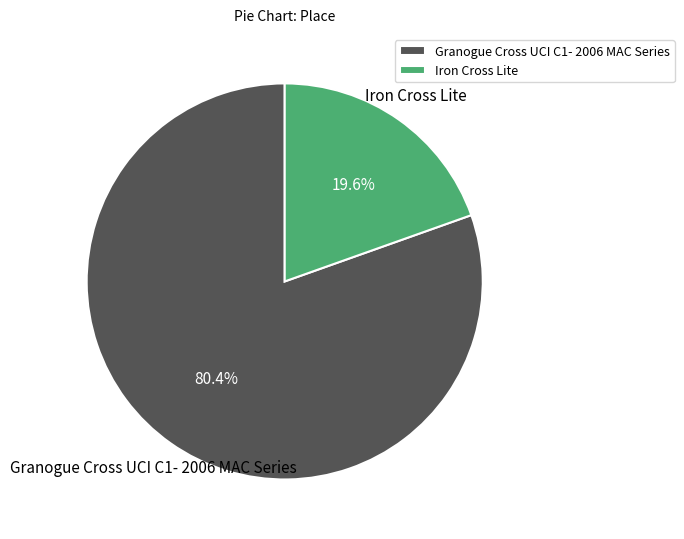

To the nearest percent, what portion does Granogue Cross UCI C1- 2006 MAC Series represent?

80%